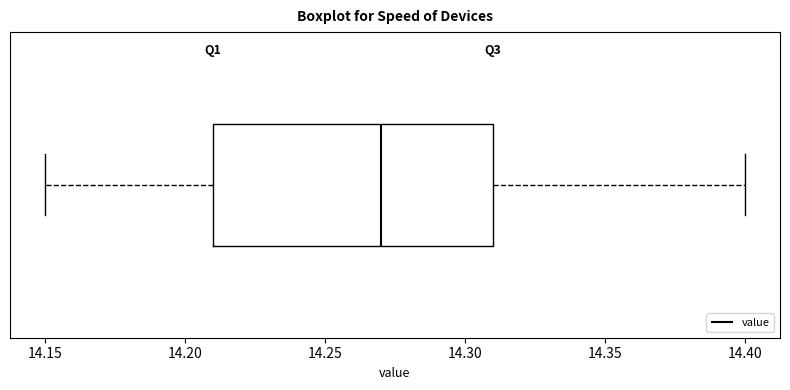

Transcribe this box plot: give where the median line is, the range the box spans, and where the two whiskers end, as read against the x-axis. The values are not printed on the chart, so give them approximately, as read against the axis.

median 14.27, box 14.21 to 14.31, whiskers 14.15 to 14.40